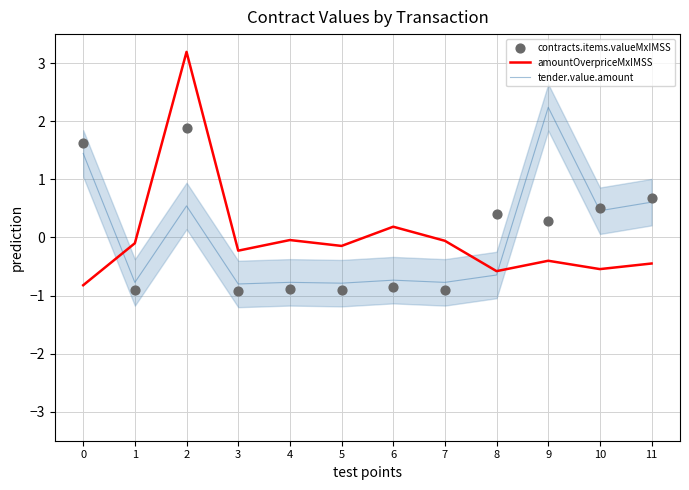

What is the total value across all series at 8?

-0.8